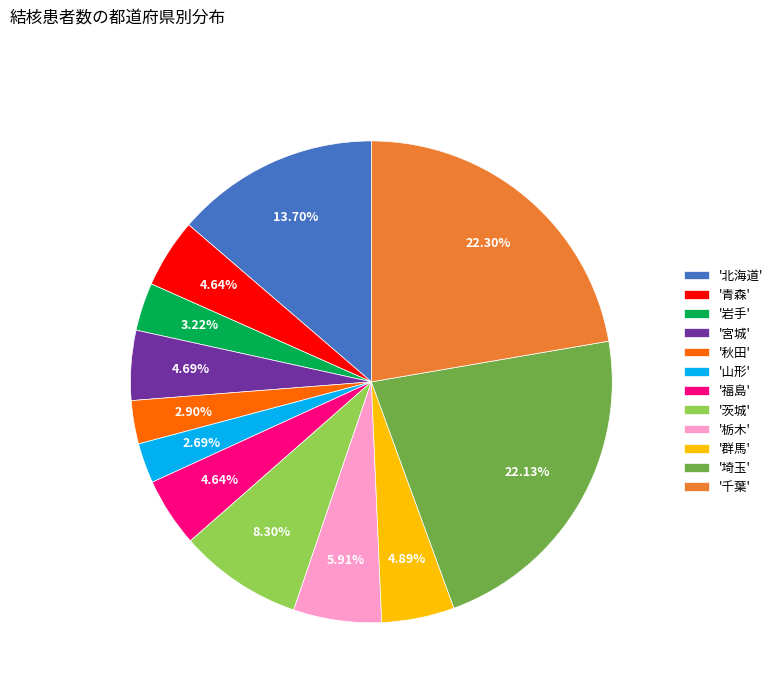

What is the ratio of the value at '群馬' to the value at '茨城'?

0.6